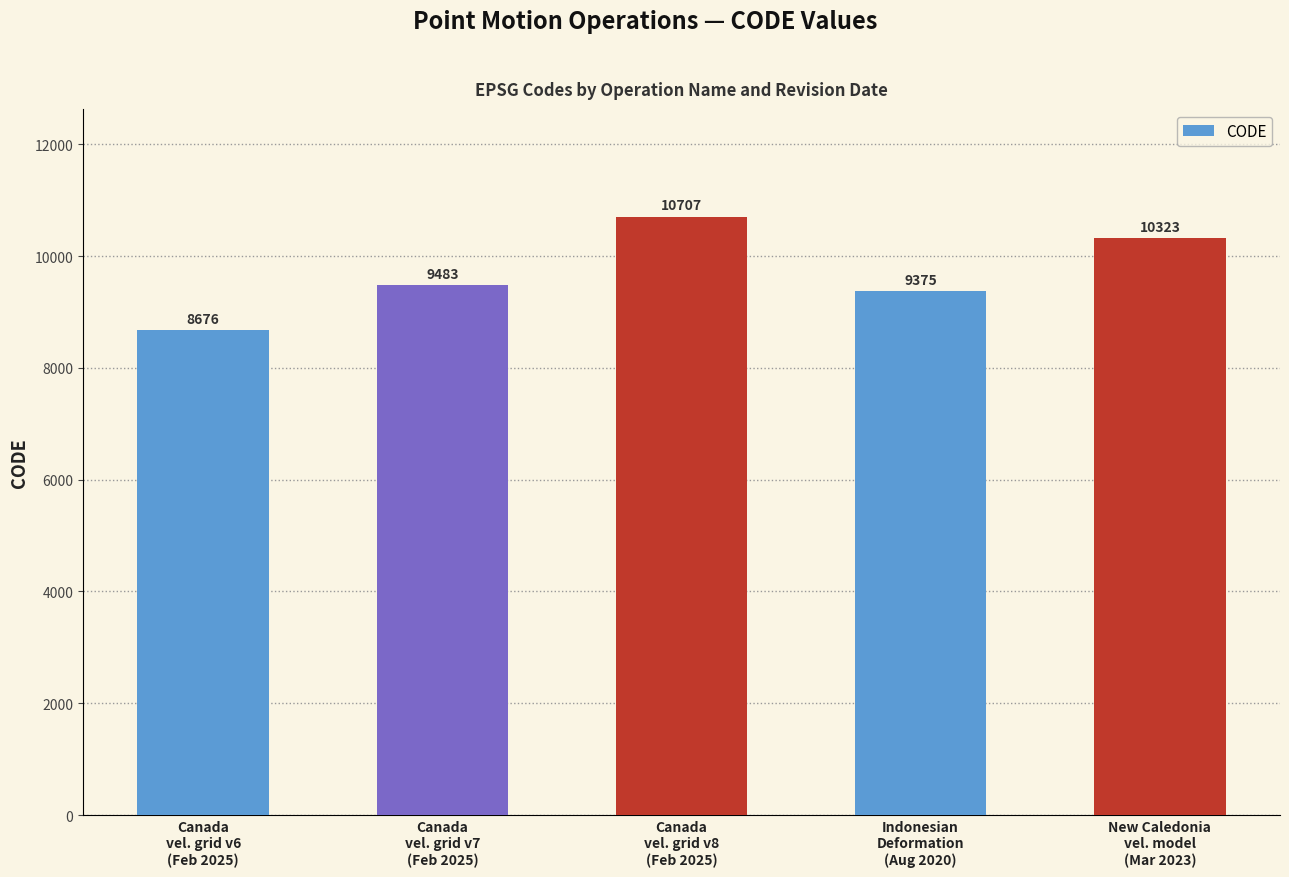

Read the value at Indonesian
Deformation
(Aug 2020), to the nearest 10.

9380